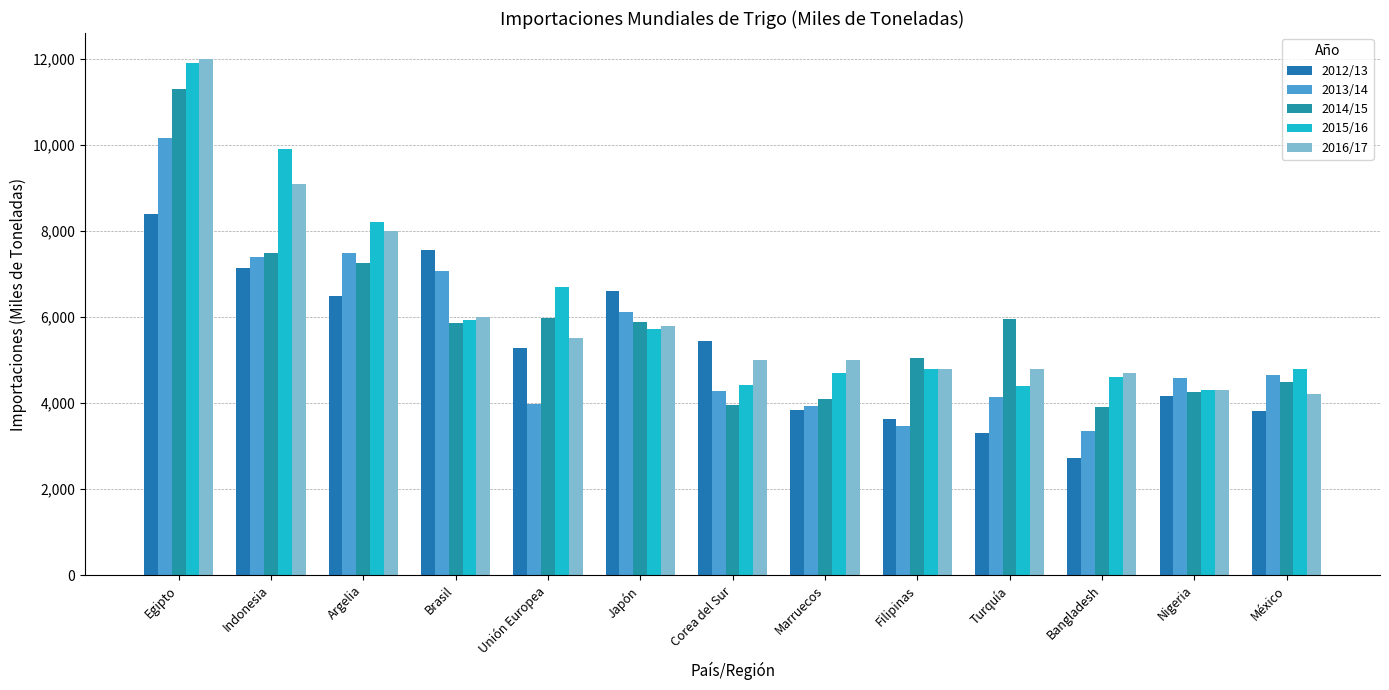

Reading right to left, what are all the values shown in this chart?

2012/13: 3823	4168	2725	3312	3620	3825	5439	6598	5276	7547	6484	7146	8400
2013/14: 4639	4580	3354	4149	3476	3928	4288	6123	3976	7061	7484	7391	10150
2014/15: 4476	4244	3915	5960	5055	4086	3942	5878	5975	5869	7257	7478	11300
2015/16: 4800	4300	4600	4400	4800	4700	4420	5715	6700	5925	8200	9900	11900
2016/17: 4200	4300	4700	4800	4800	5000	5000	5800	5500	6000	8000	9100	12000